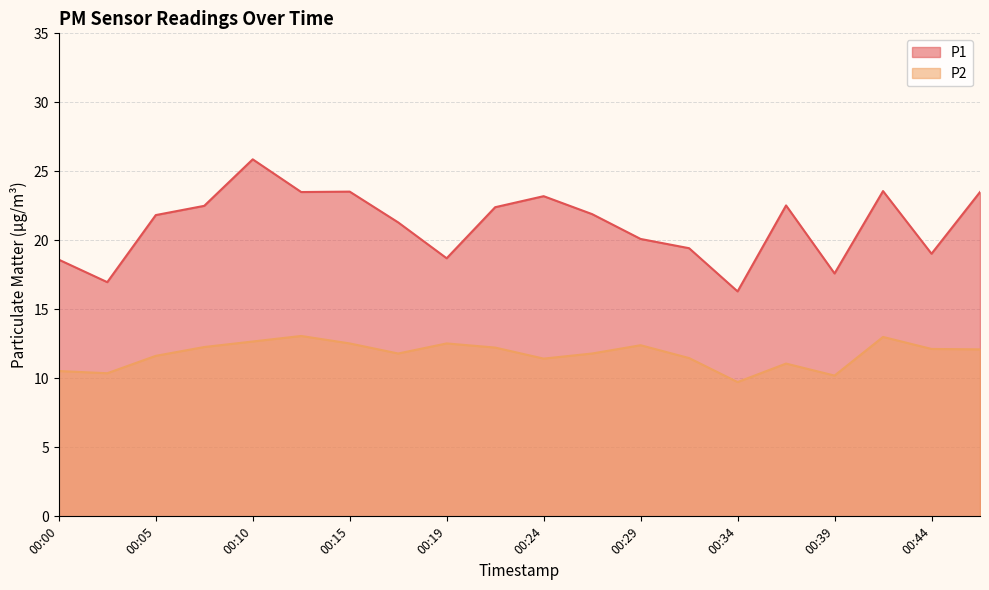

Where is the first local minimum for P1?

00:02